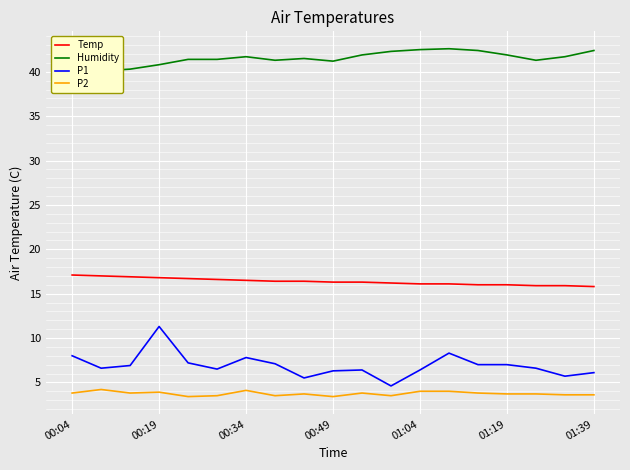

Reading left to right, what are all the values shown in this chart?

Temp: 17.1	17.0	16.9	16.8	16.7	16.6	16.5	16.4	16.4	16.3	16.3	16.2	16.1	16.1	16.0	16.0	15.9	15.9	15.8
Humidity: 39.9	40.1	40.3	40.8	41.4	41.4	41.7	41.3	41.5	41.2	41.9	42.3	42.5	42.6	42.4	41.9	41.3	41.7	42.4
P1: 8.0	6.6	6.9	11.3	7.2	6.5	7.8	7.1	5.5	6.3	6.4	4.6	6.4	8.3	7.0	7.0	6.6	5.7	6.1
P2: 3.8	4.2	3.8	3.9	3.4	3.5	4.1	3.5	3.7	3.4	3.8	3.5	4.0	4.0	3.8	3.7	3.7	3.6	3.6